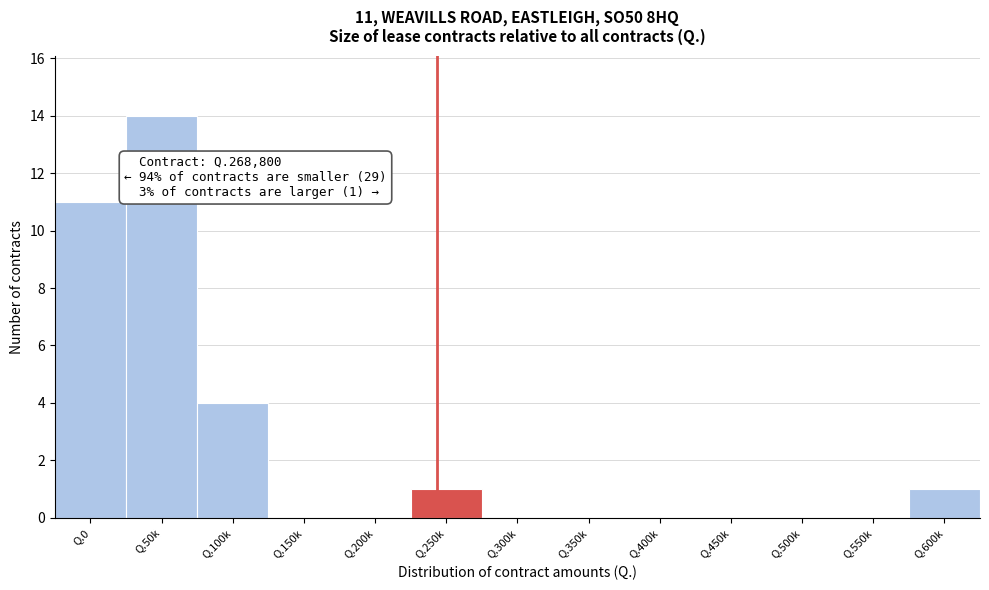

Reading left to right, list all the values displayed in this chart.

Q.0=11	Q.50k=14	Q.100k=4	Q.150k=0	Q.200k=0	Q.250k=1	Q.300k=0	Q.350k=0	Q.400k=0	Q.450k=0	Q.500k=0	Q.550k=0	Q.600k=1